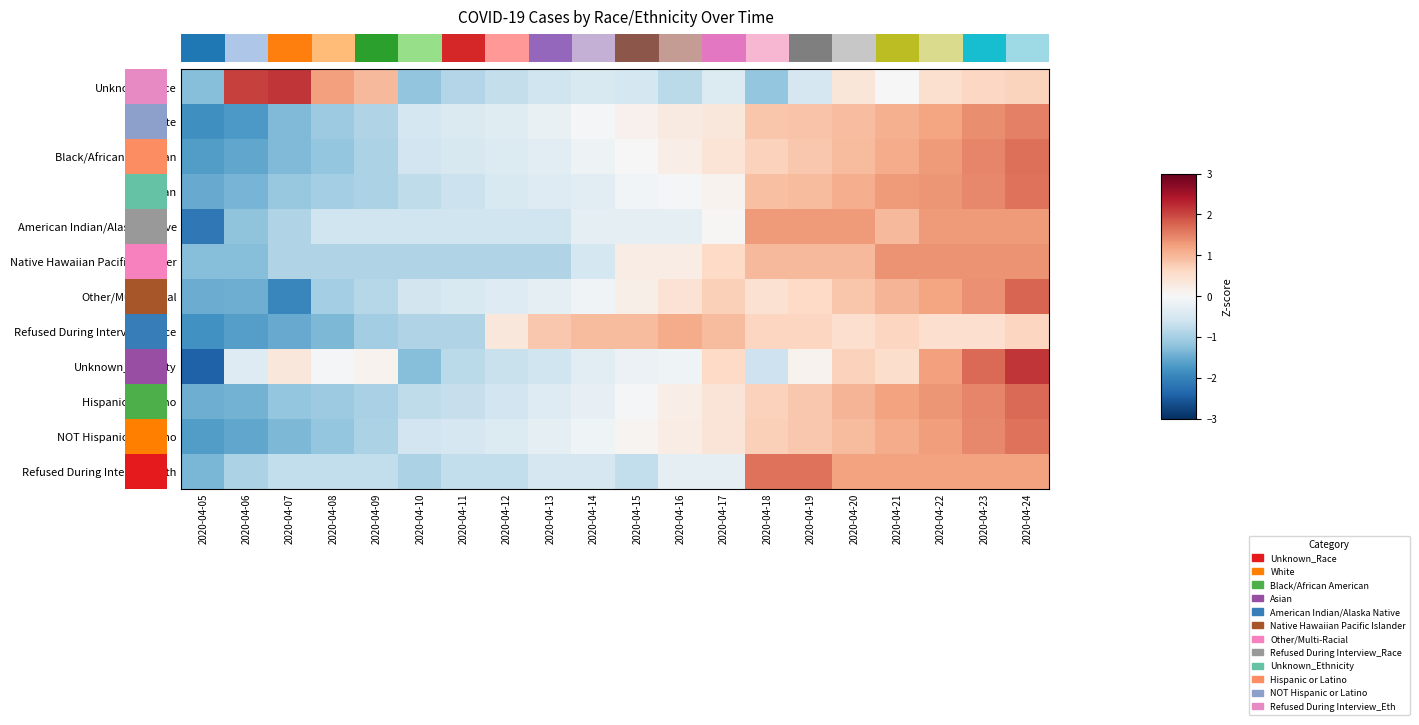

Rank the series by their maximum value, from lowest to highest.

Refused During Interview_Race, American Indian/Alaska Native, Native Hawaiian Pacific Islander, White, NOT Hispanic or Latino, Refused During Interview_Eth, Asian, Black/African American, Hispanic or Latino, Other/Multi-Racial, Unknown_Race, Unknown_Ethnicity